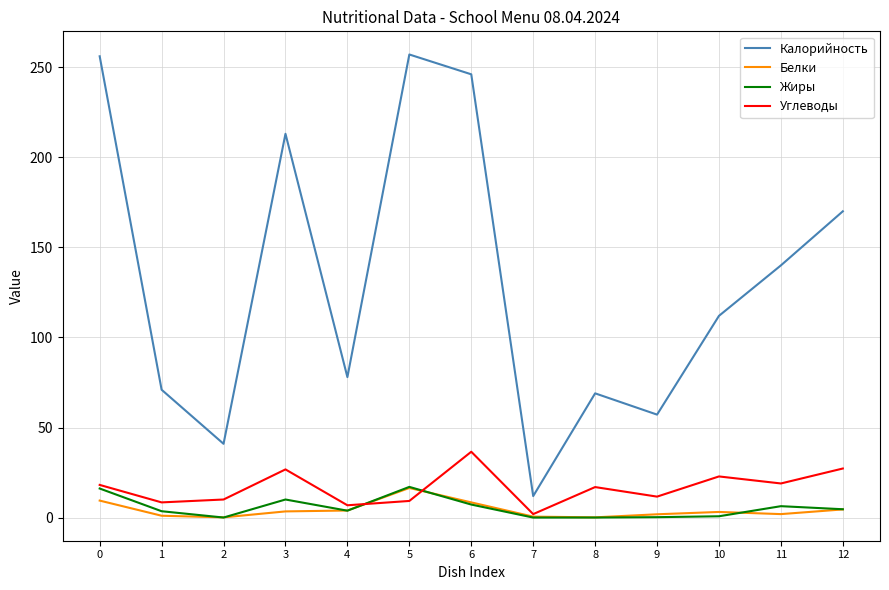

What are all the series names shown in the legend?

Калорийность, Белки, Жиры, Углеводы